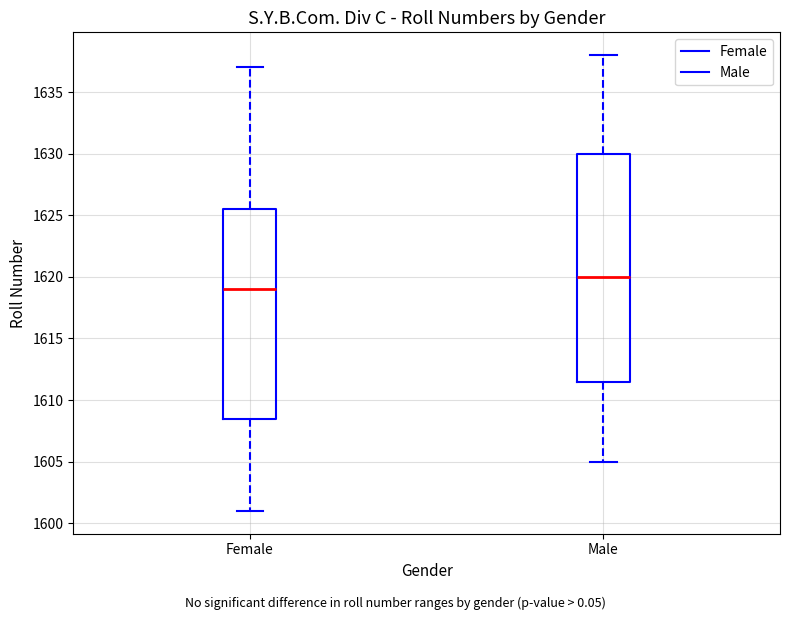

Reading left to right, read every box against the y-axis: the position of its median line, the range the box covers, and the ends of its whiskers. The values are not printed on the chart, so give them approximately, as read against the axis.

Female: median 1619.0, box 1608.5 to 1625.5, whiskers 1601.0 to 1637.0
Male: median 1620.0, box 1611.5 to 1630.0, whiskers 1605.0 to 1638.0